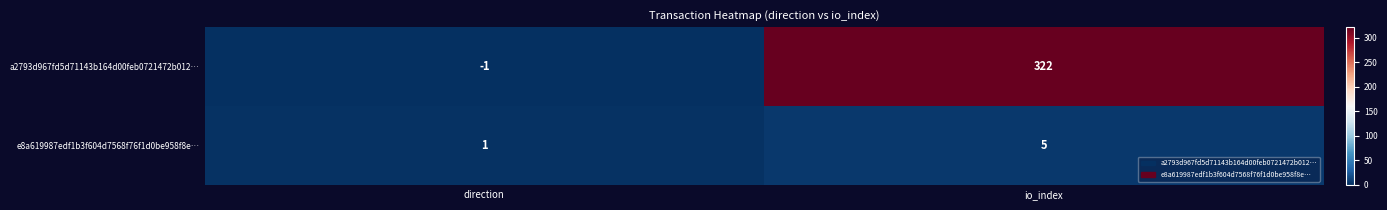

Where is e8a619987edf1b3f604d7568f76f1d0be958f8e… nearest to the value 3?

direction